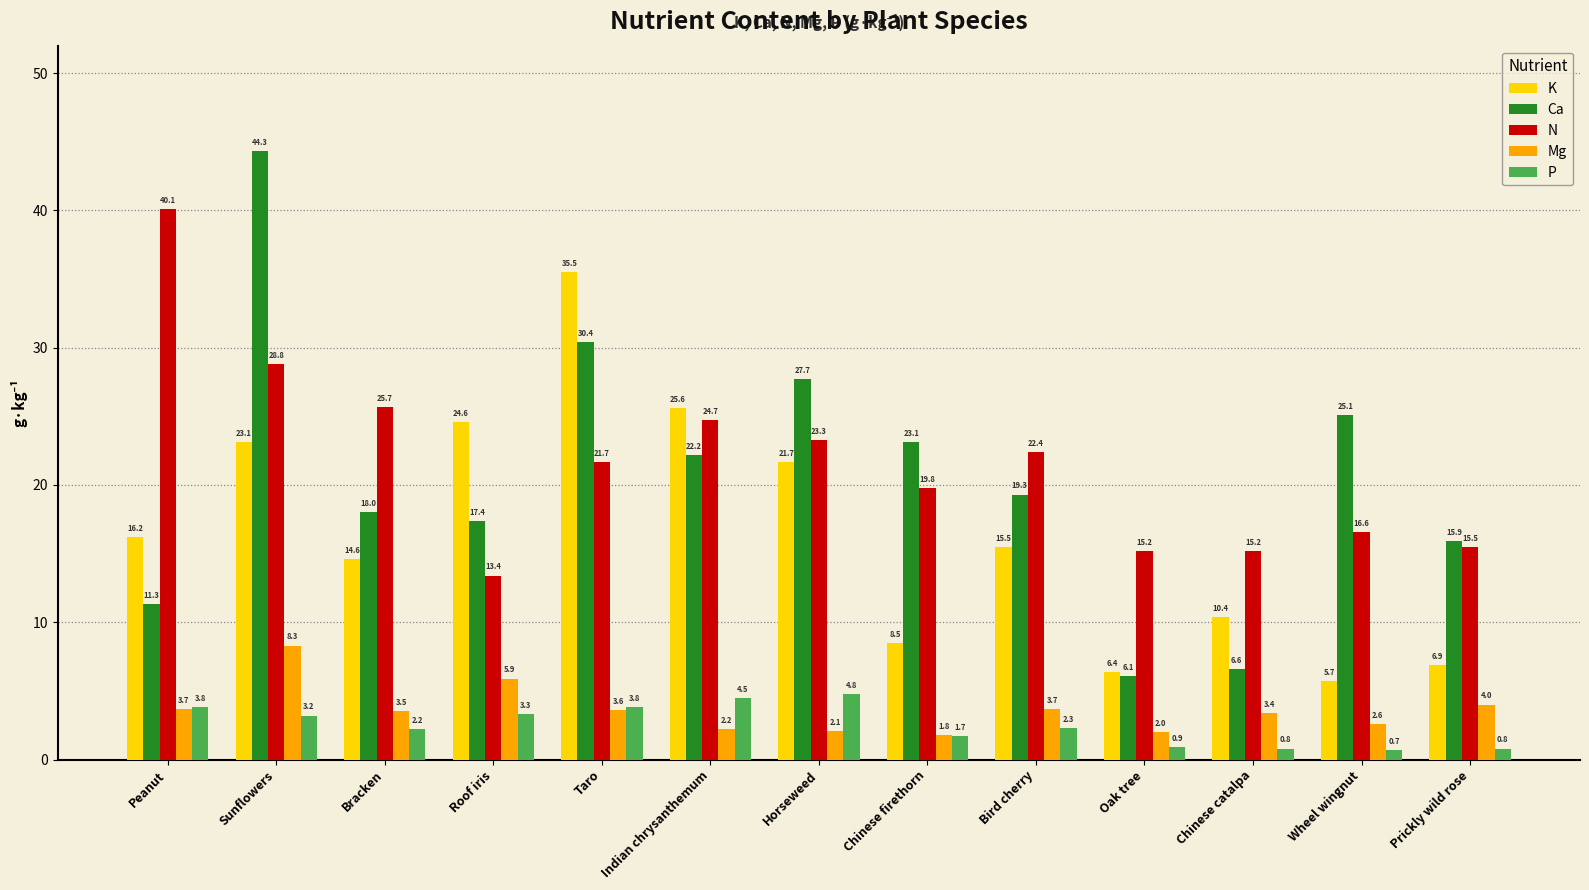

At which category is the sum across all series the highest?

Sunflowers